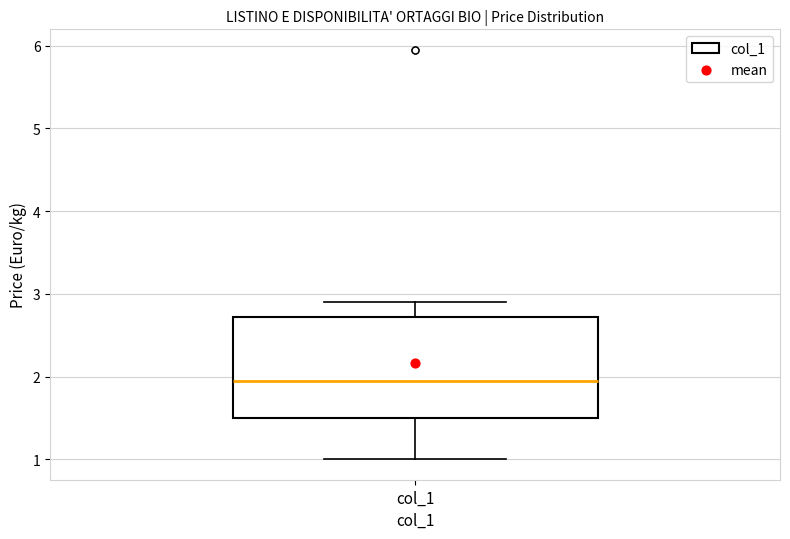

Read this box plot against the y-axis: the position of the median line, the range covered by the box, and the ends of both whiskers. The values are not printed on the chart, so give them approximately, as read against the axis.

median 2.0, box 1.5 to 2.7, whiskers 1.0 to 2.9